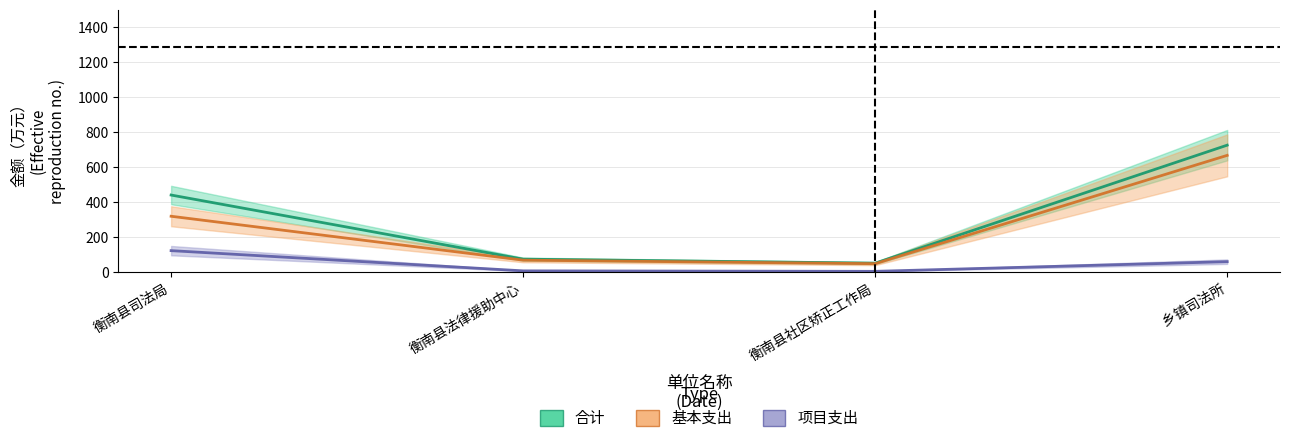

What is the difference between the maximum and minimum values in the 基本支出 series?

619.7